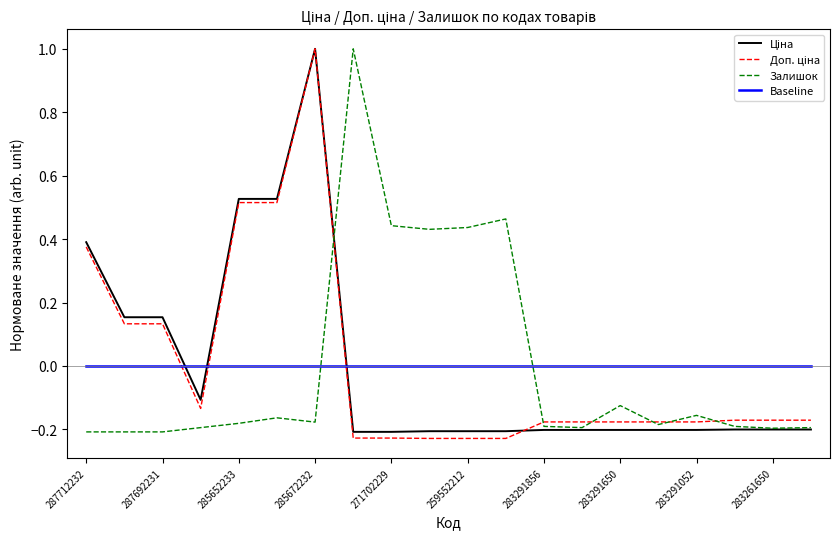

How many times do Залишок and Baseline cross each other?

2